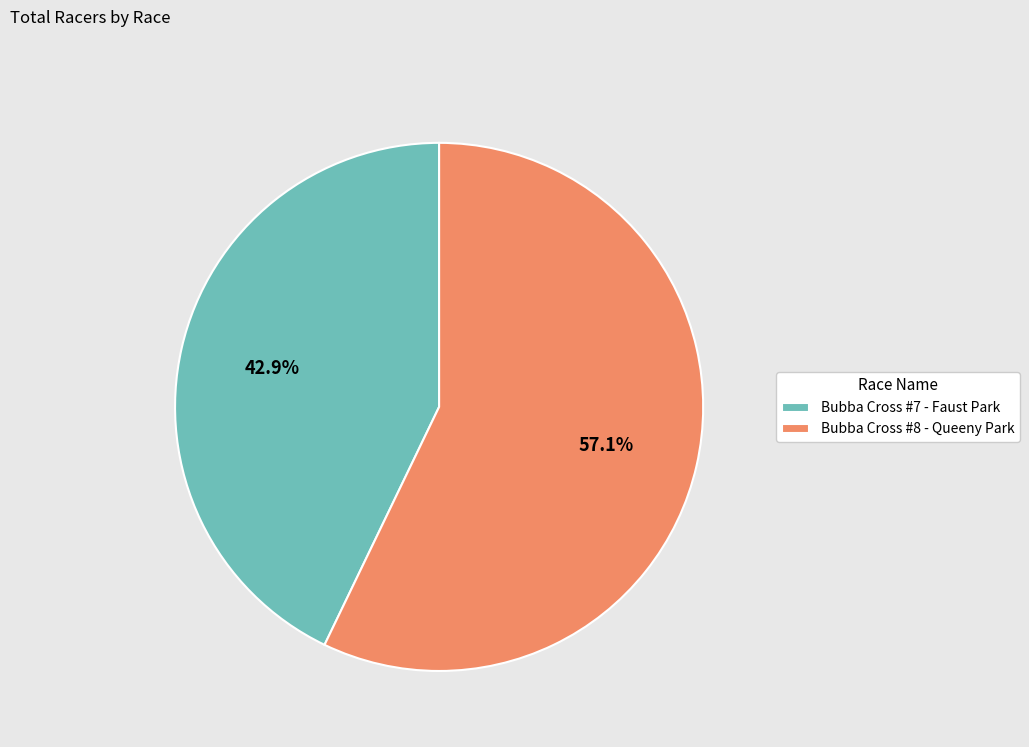

True or false: Bubba Cross #7 - Faust Park accounts for 28% of the total.

False